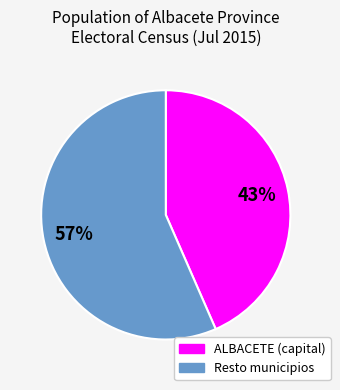

Is there a majority slice in this chart?

Yes